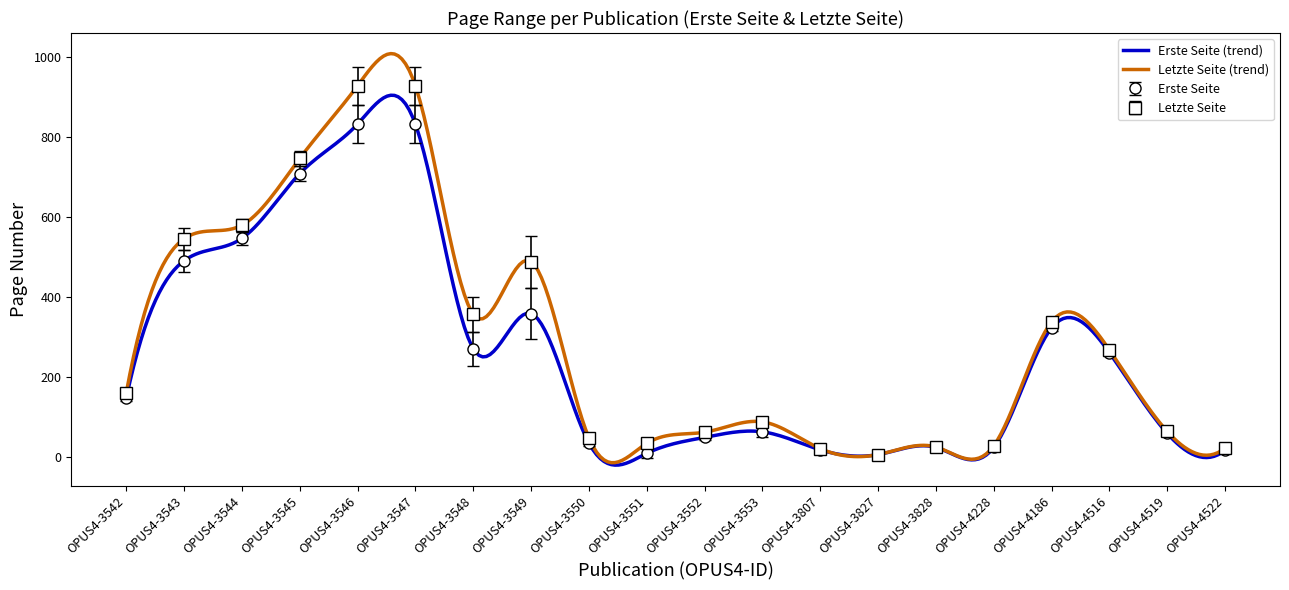

What is the spread (max minus min) of values at OPUS4-3546?

96